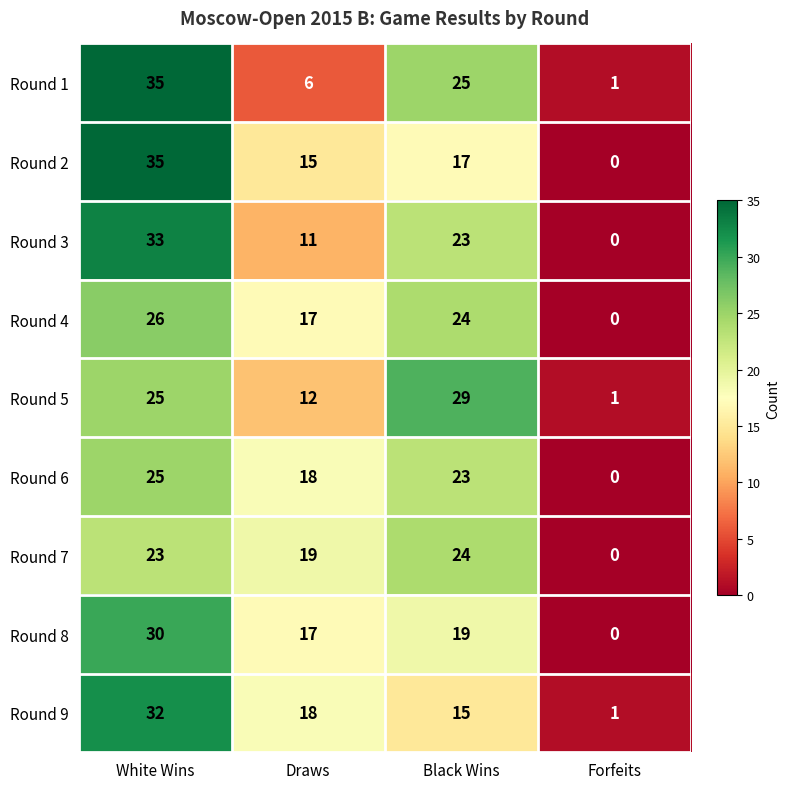

At how many categories does at least one series exceed 20?

2